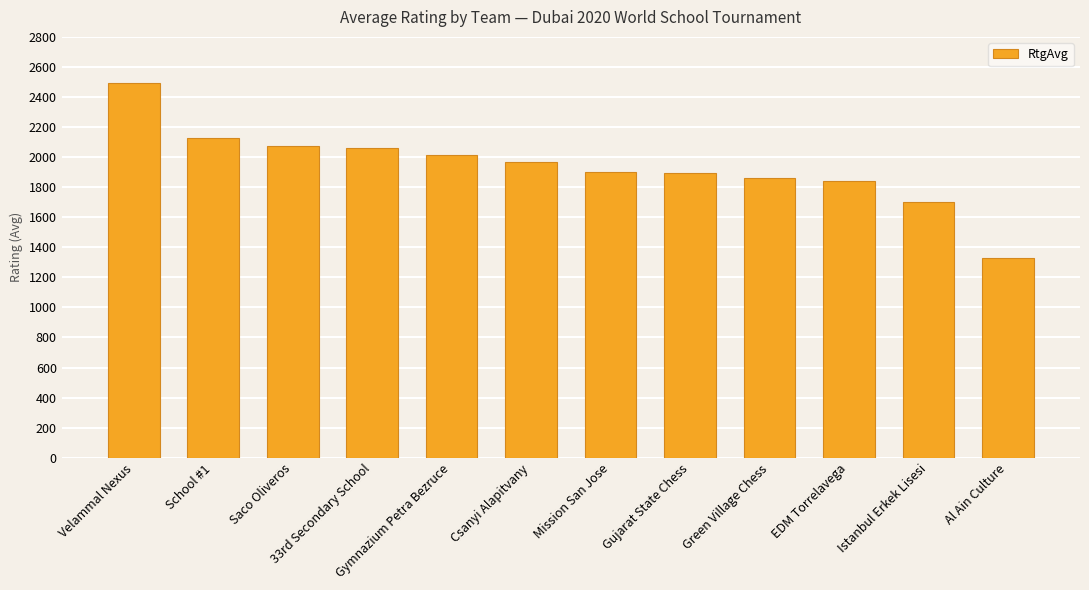

Read the value at Istanbul Erkek Lisesi, to the nearest 100.

1700